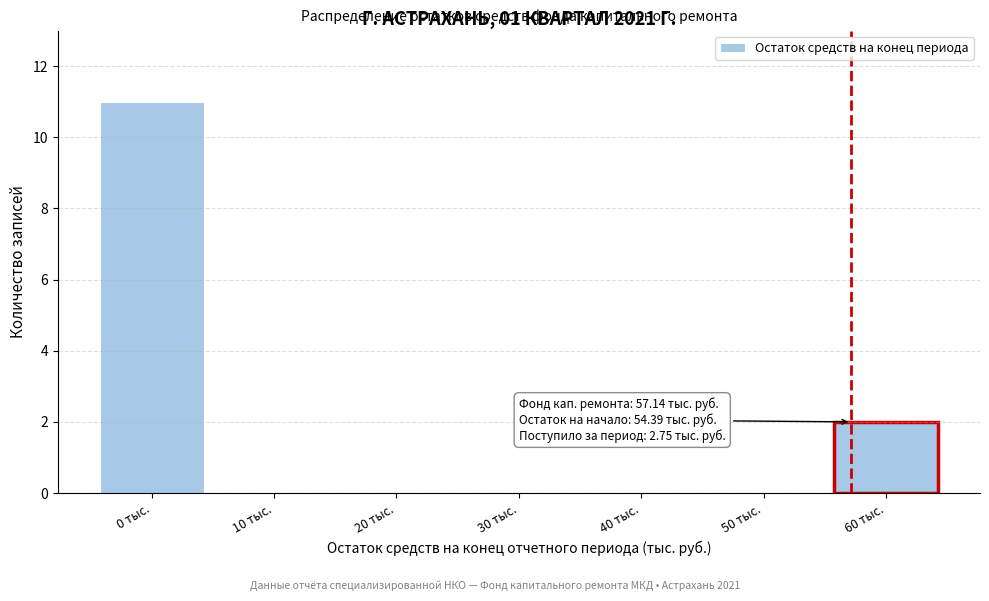

Over which range of the x-axis is the bar tallest?

-5 to 5